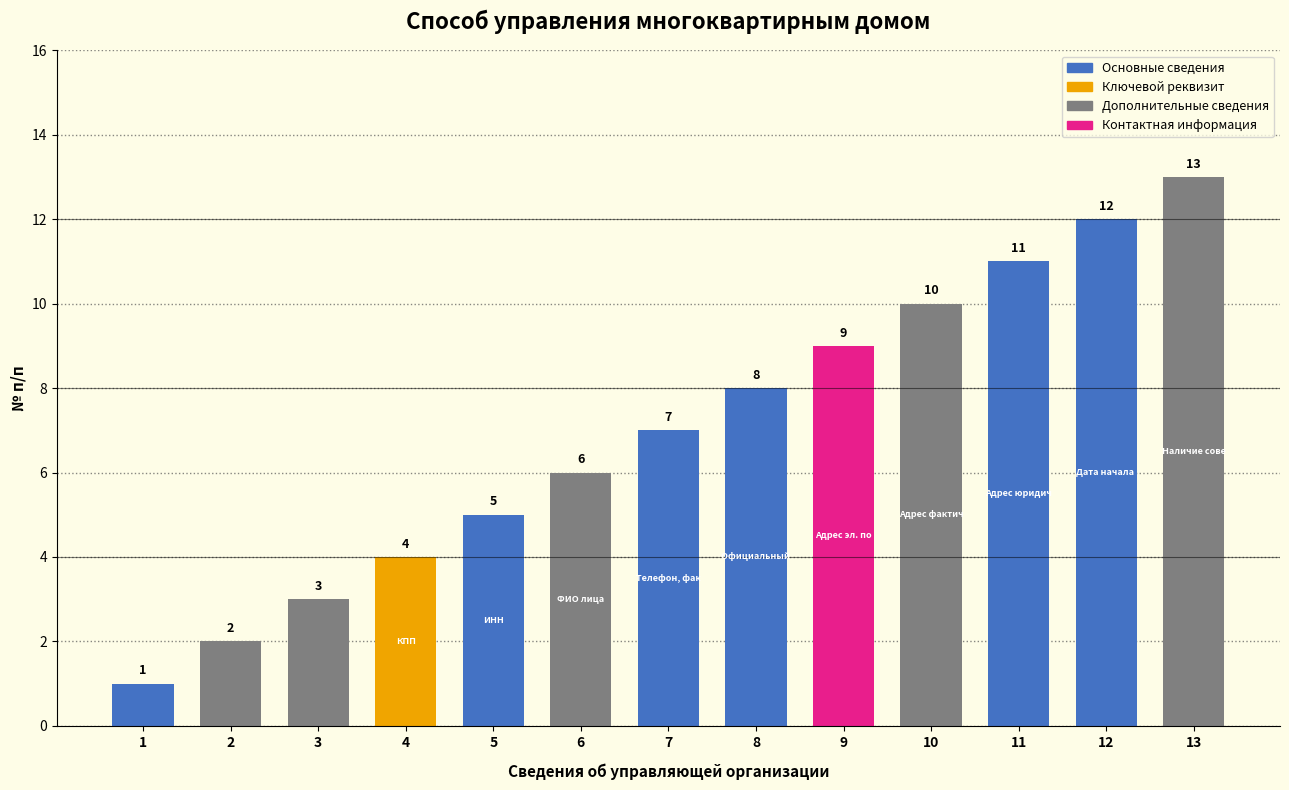

List the labels in order of value, smallest first.

1, 2, 3, 4, 5, 6, 7, 8, 9, 10, 11, 12, 13